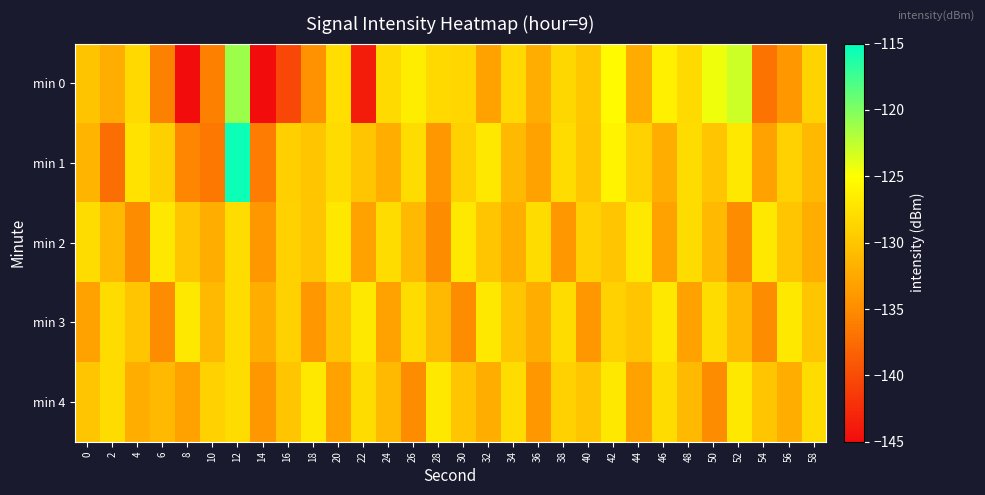

Which label corresponds to the largest value in the chart?

12